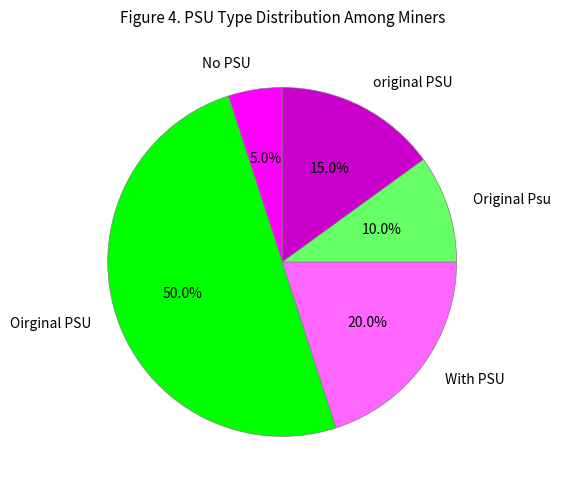

To the nearest percent, what is the average slice percentage?

20%